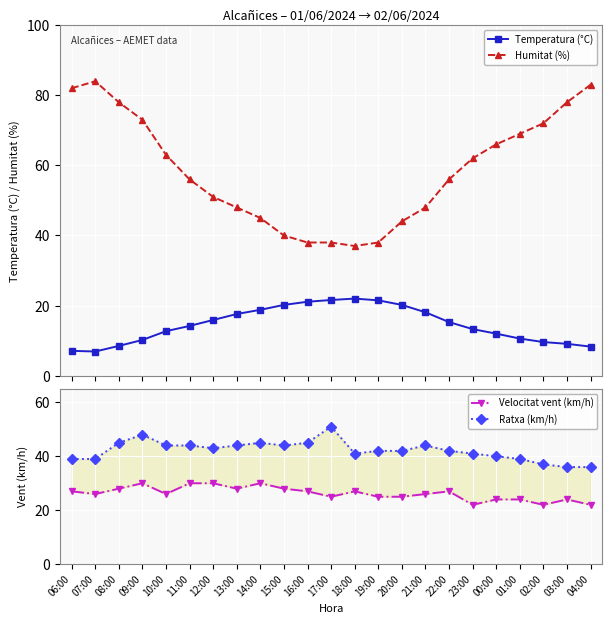

What is the difference between the maximum and minimum values in the Humitat (%) series?

47.0